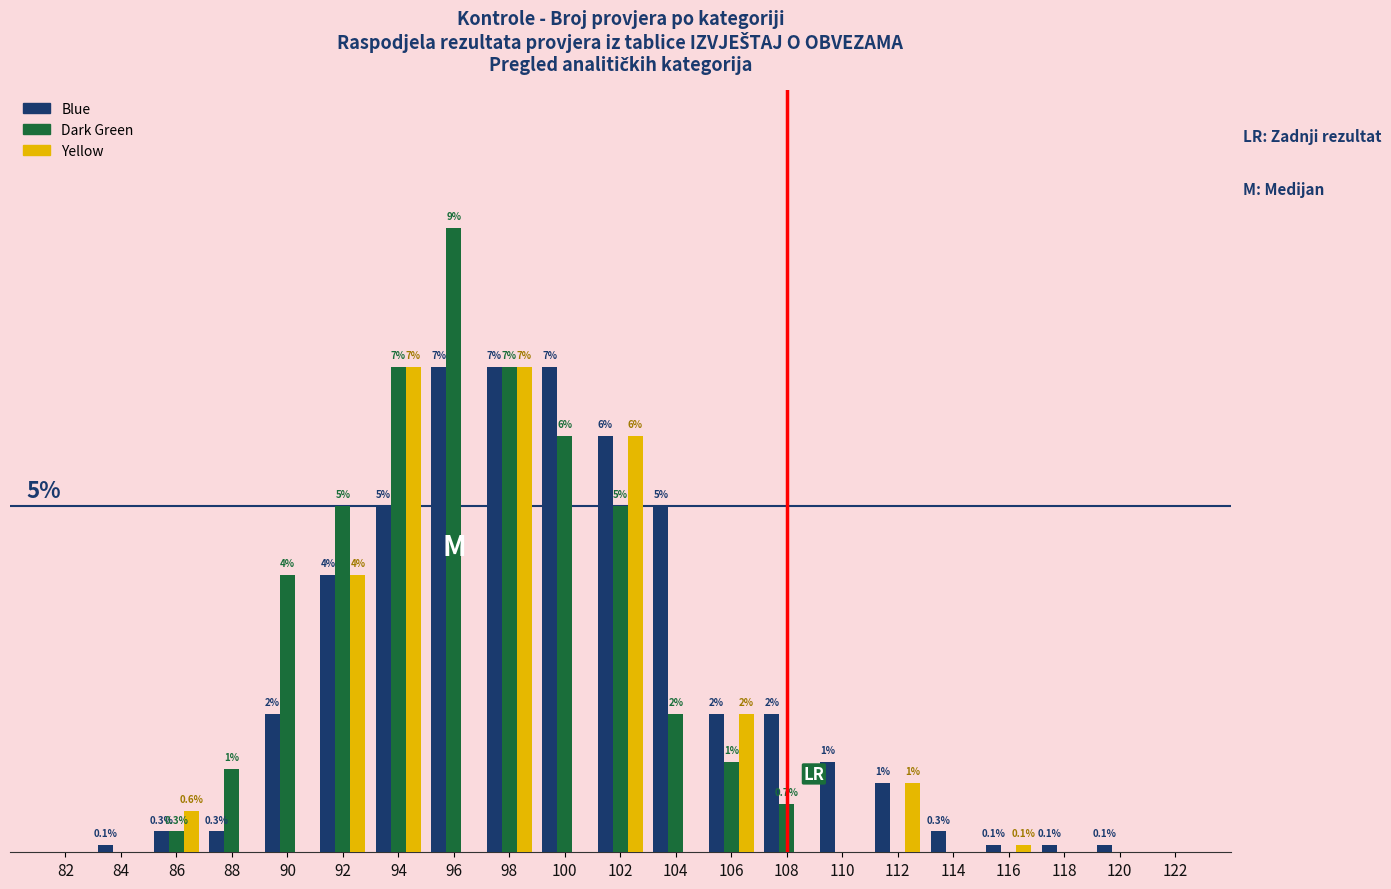

Between 108 and 118, which series saw the biggest shift?

Blue